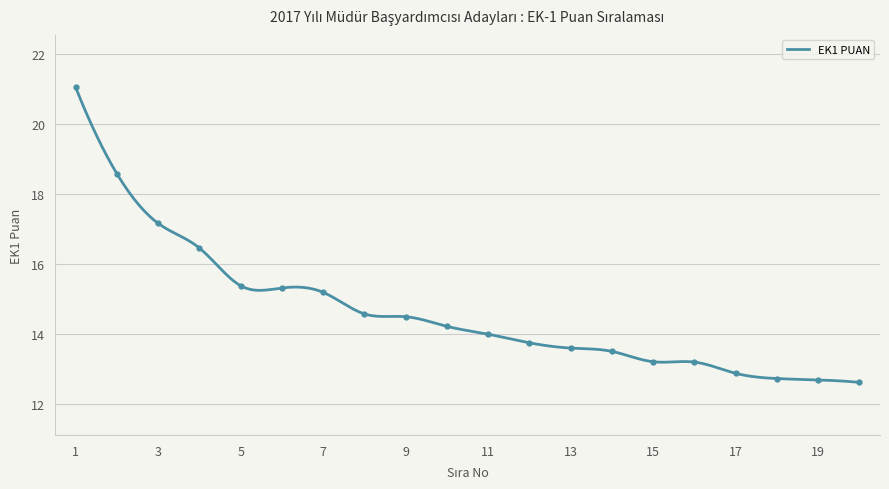

True or false: the data has more than 0 interior local peaks.

False